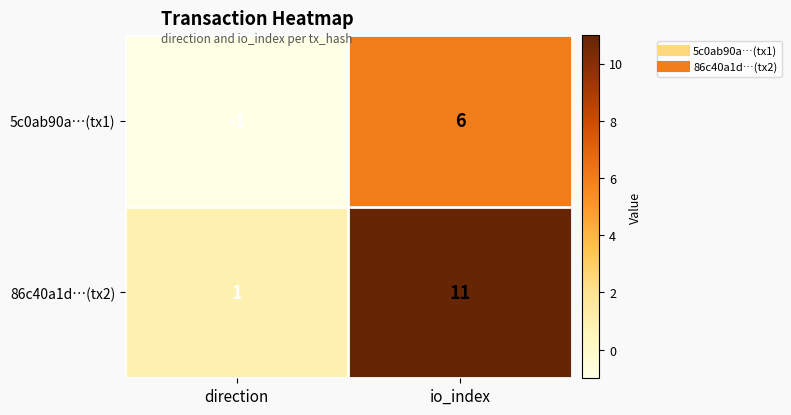

What is the difference between the highest and lowest values at direction?

2